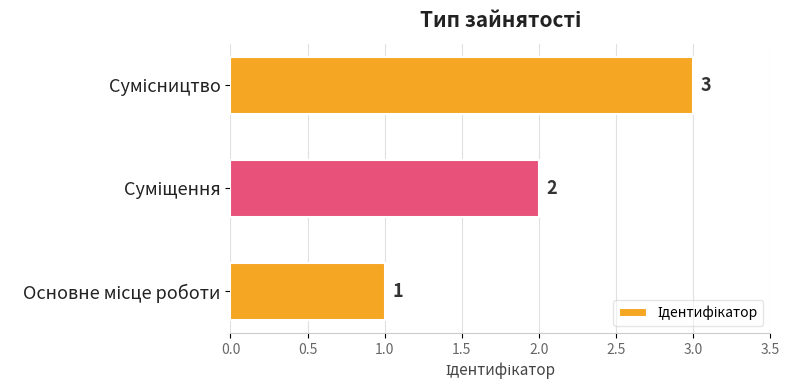

How many values are between 1 and 3?

3